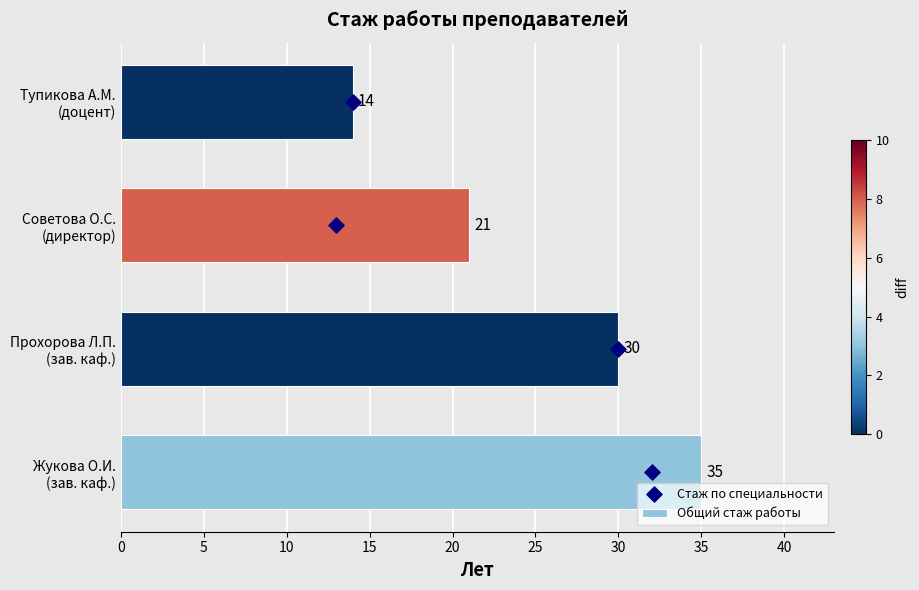

Which series reaches the minimum Y coordinate?

Стаж по специальности